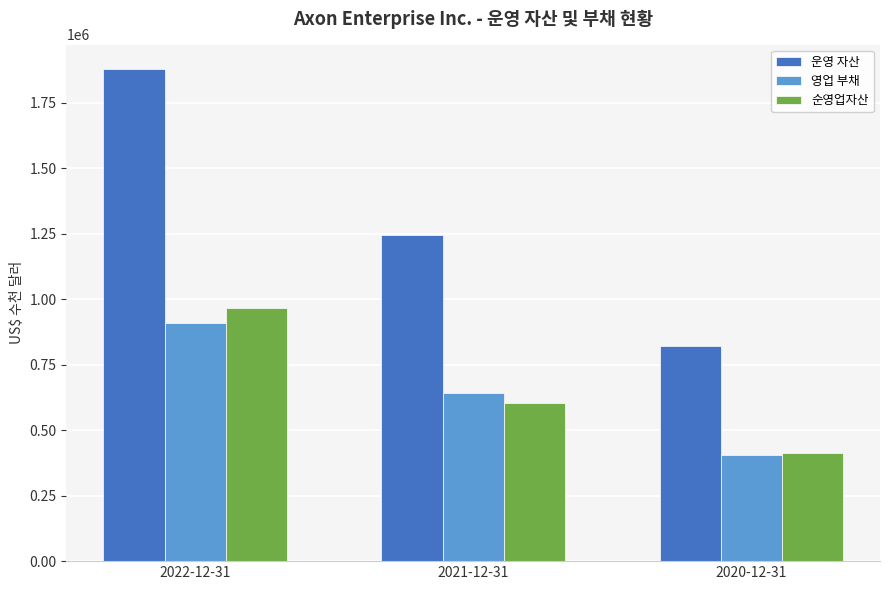

Where does the 운영 자산 series first go above 1245188?

2022-12-31